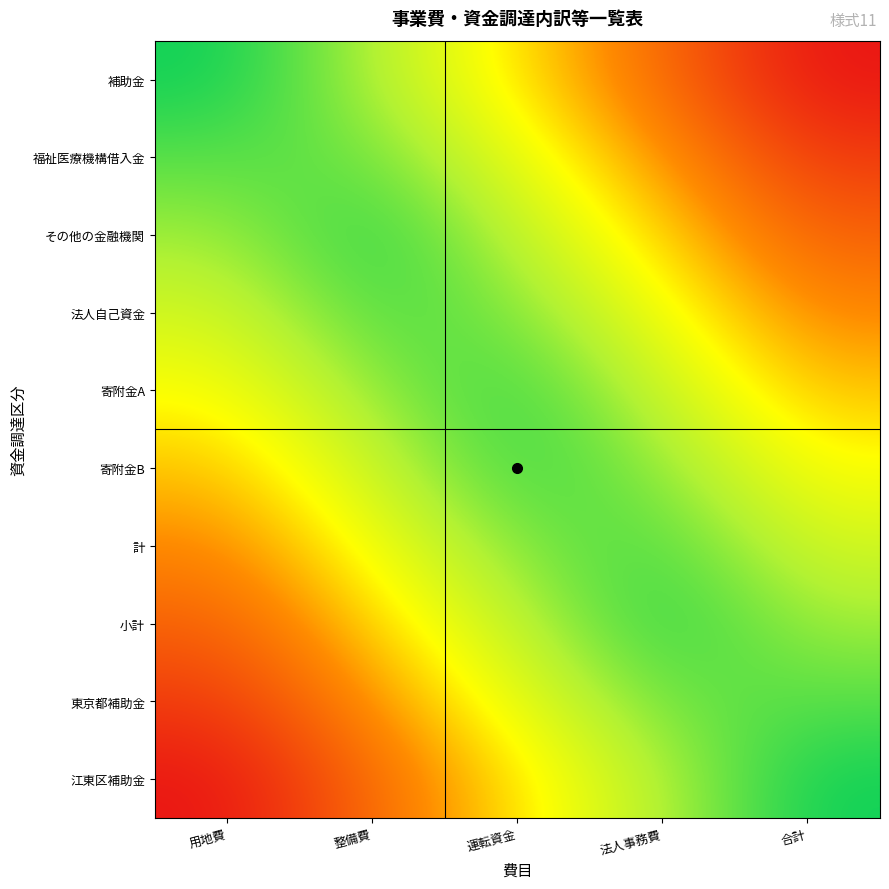

What is the difference between the highest and lowest values at 用地費?

1.0